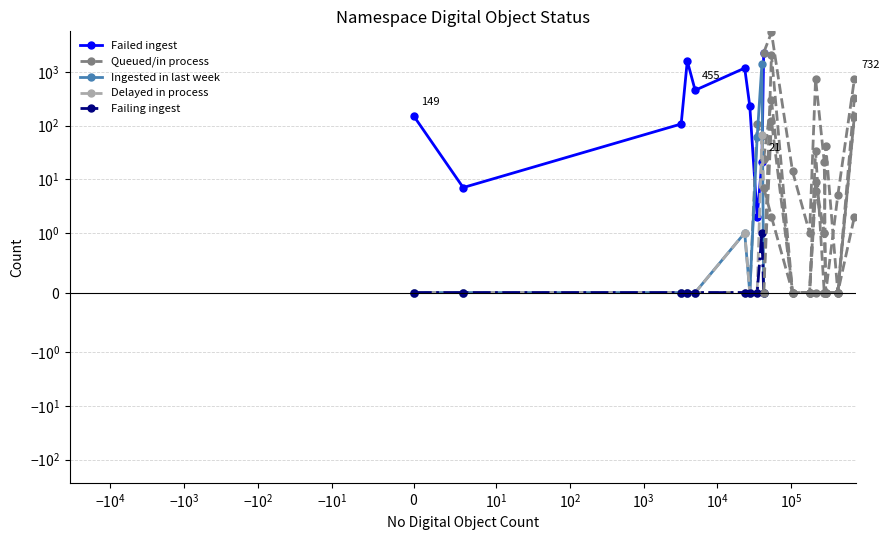

How many lines are shown in the chart?

5